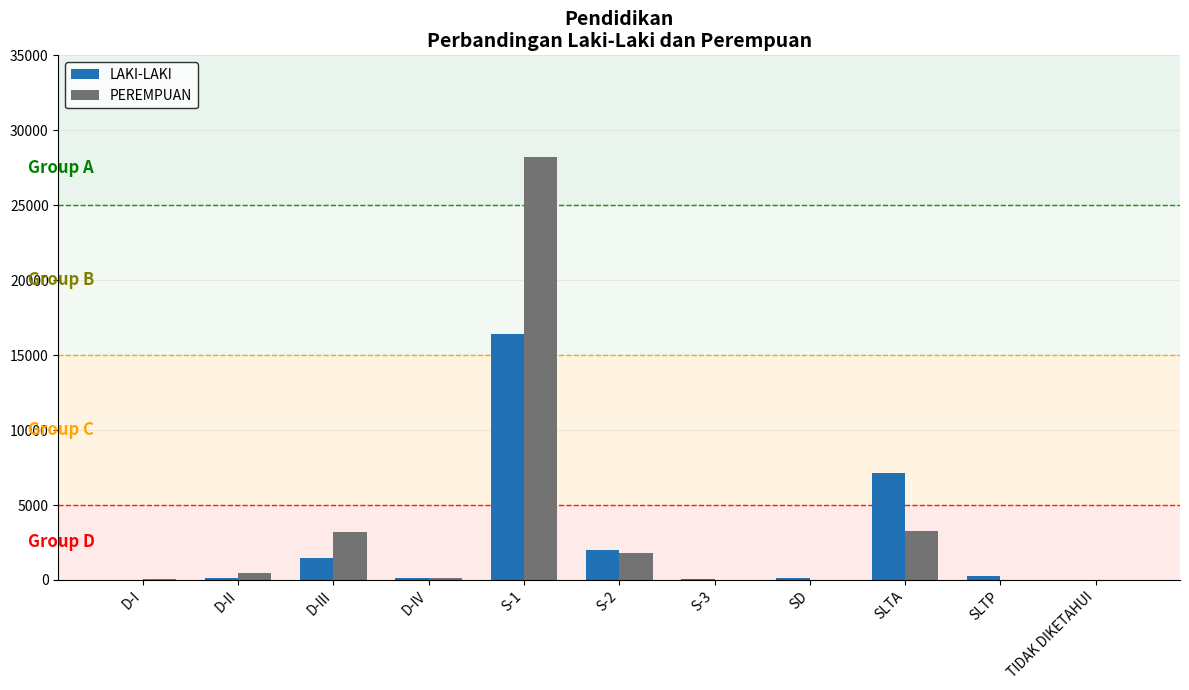

At which category is the sum across all series the highest?

S-1